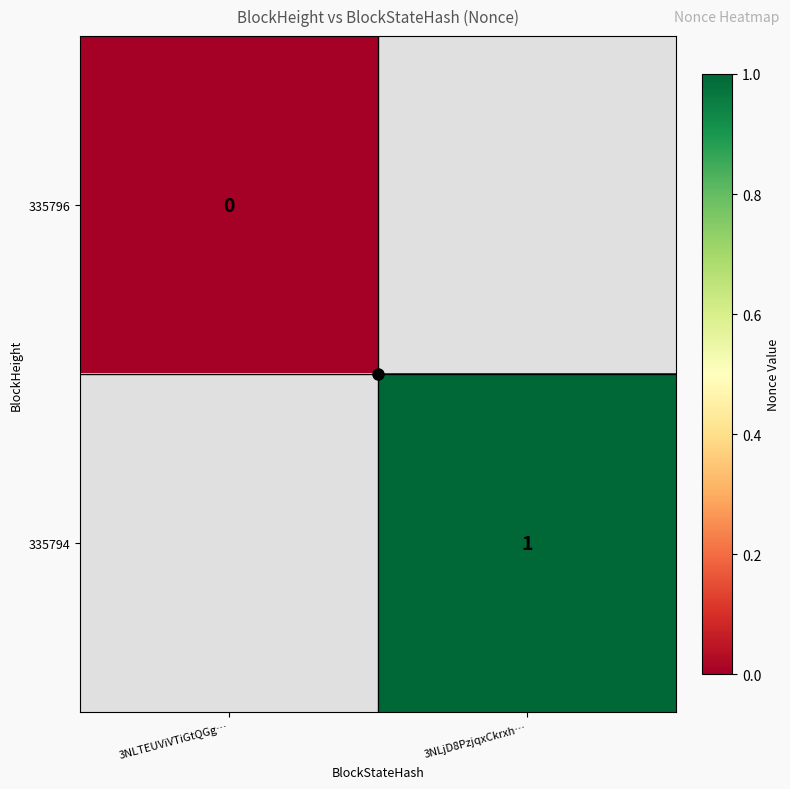

True or false: 335794 has a value of 1.7 at 3NLjD8PzjqxCkrxh….

False